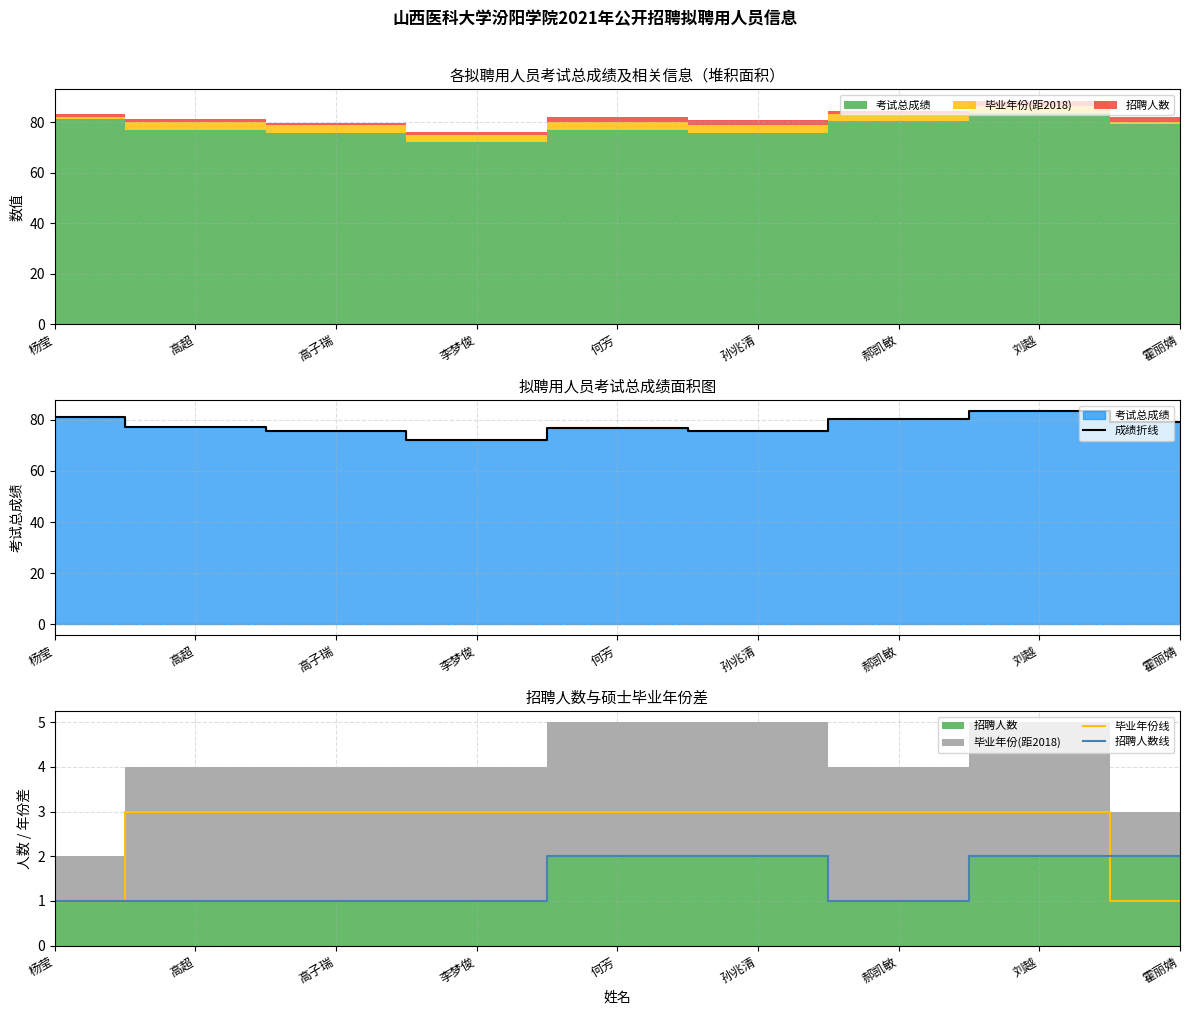

The 招聘人数线 series shows 4 at 孙兆清. True or false?

False